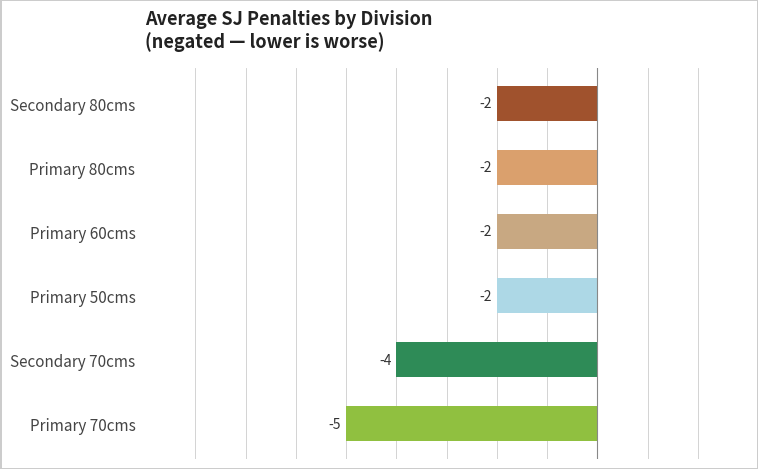

What is the average value?

-3